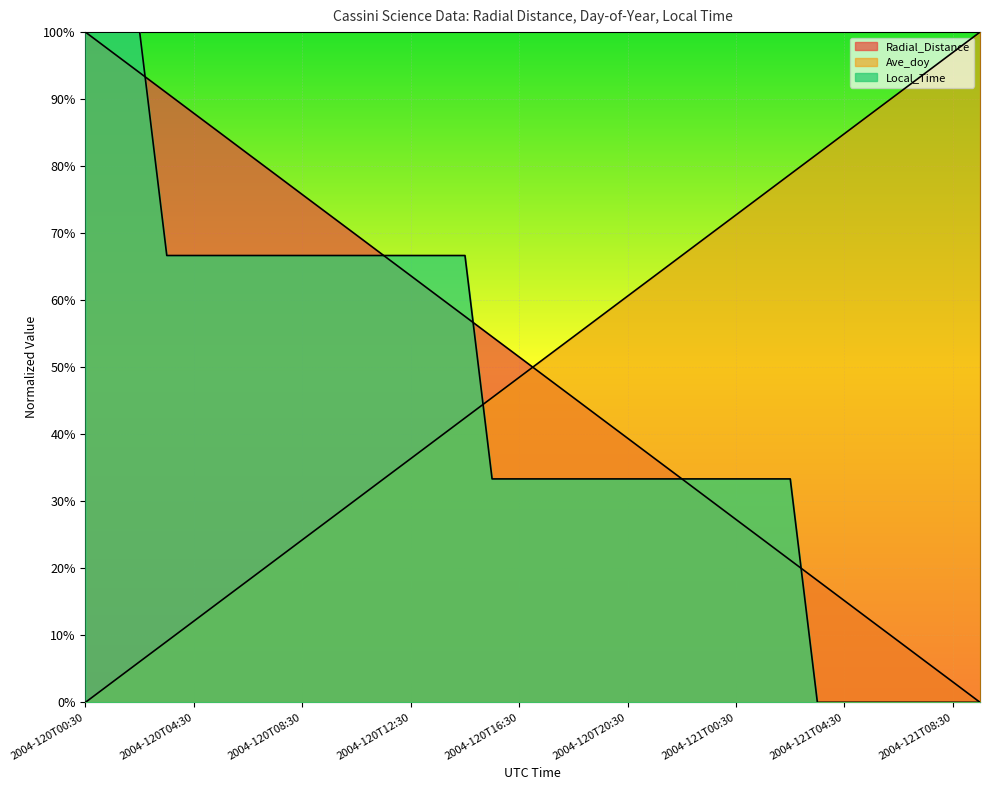

The value of Local_Time at 2004-121T04:30 is 0.4. True or false?

False